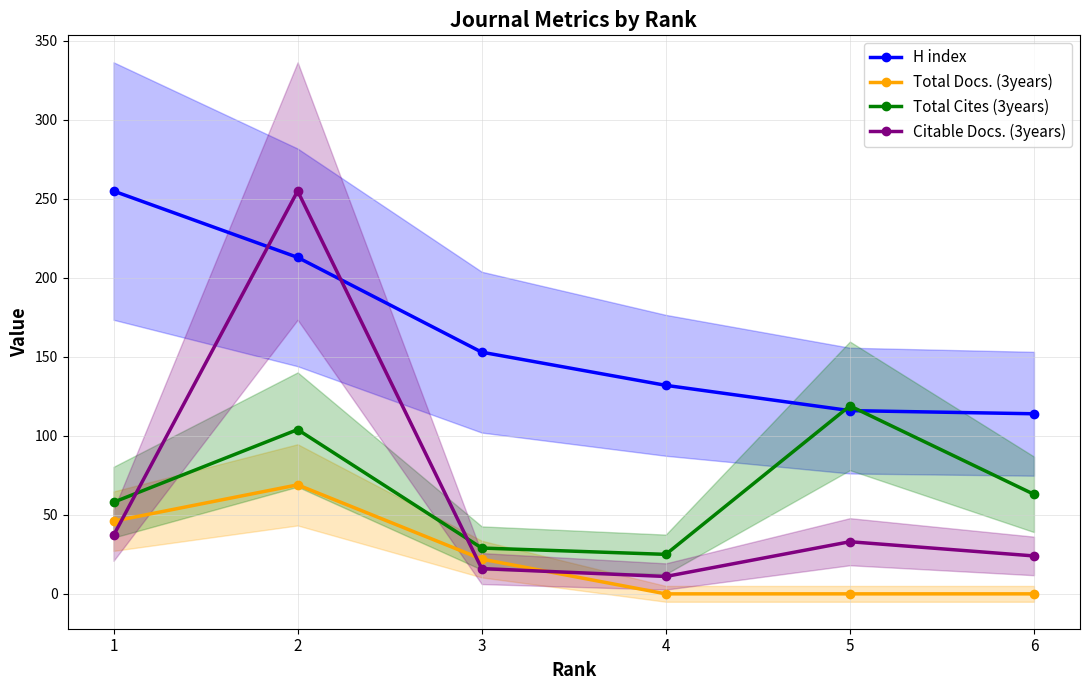

What is the difference between the maximum and minimum values in the Citable Docs. (3years) series?

244